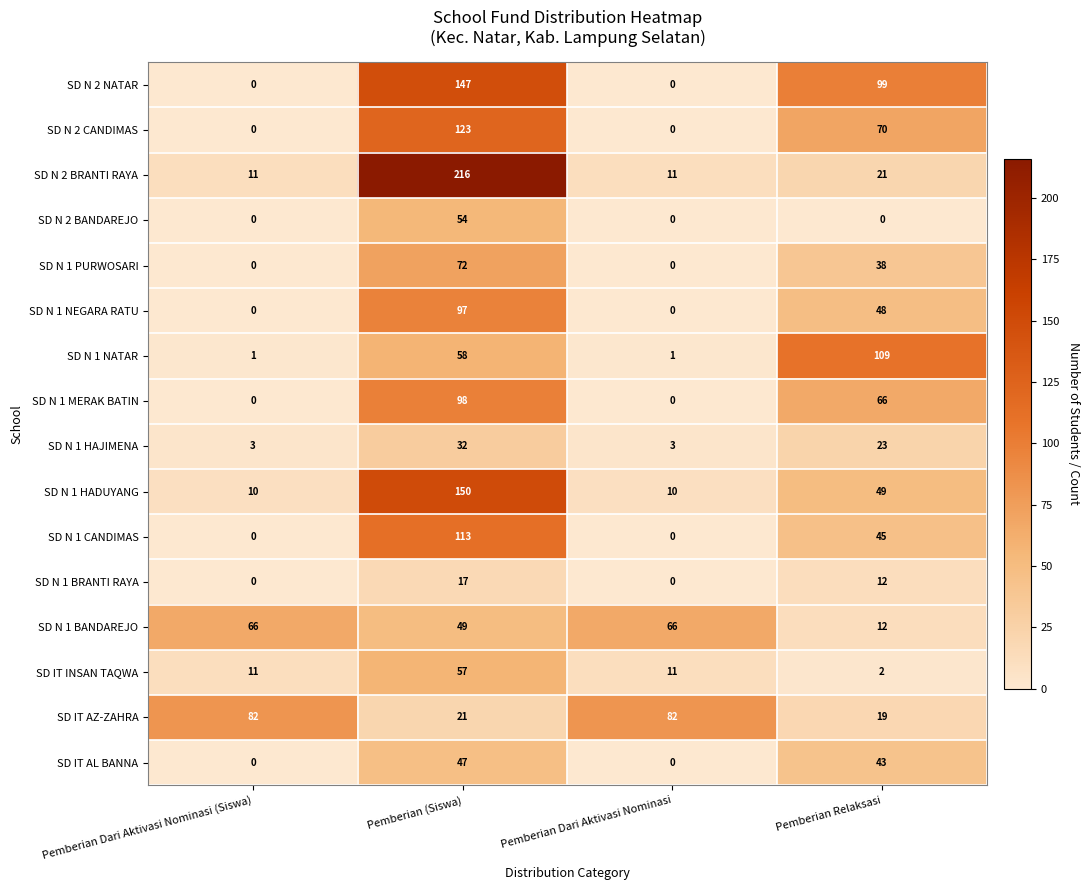

What is the maximum value shown in the chart?

216